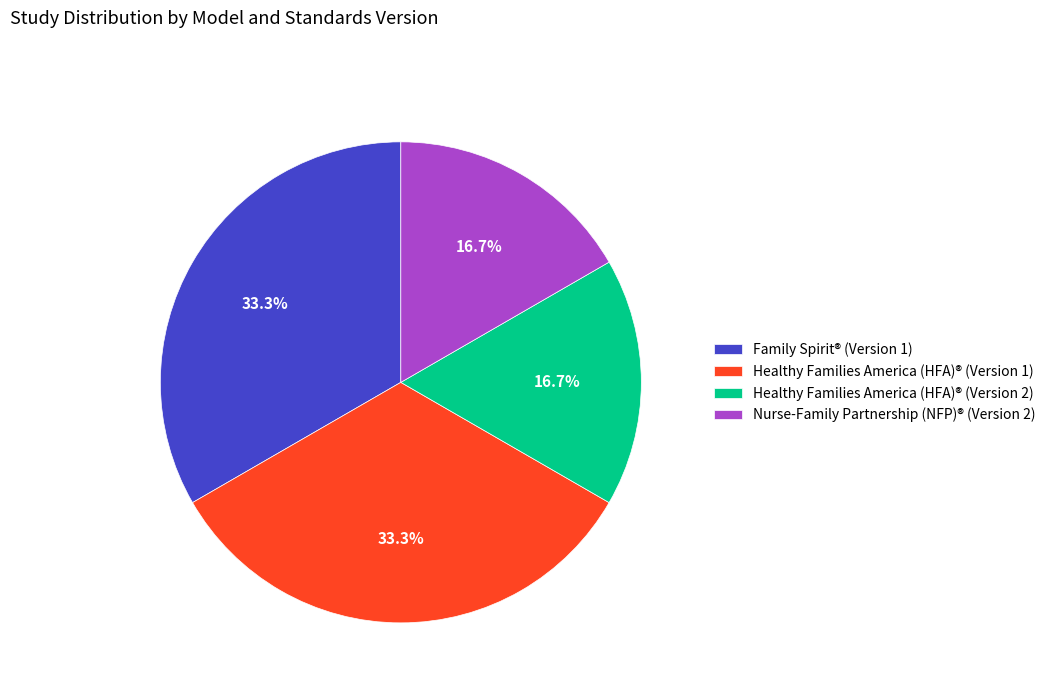

Does Healthy Families America (HFA)® (Version 1) account for over 50% of the chart?

No